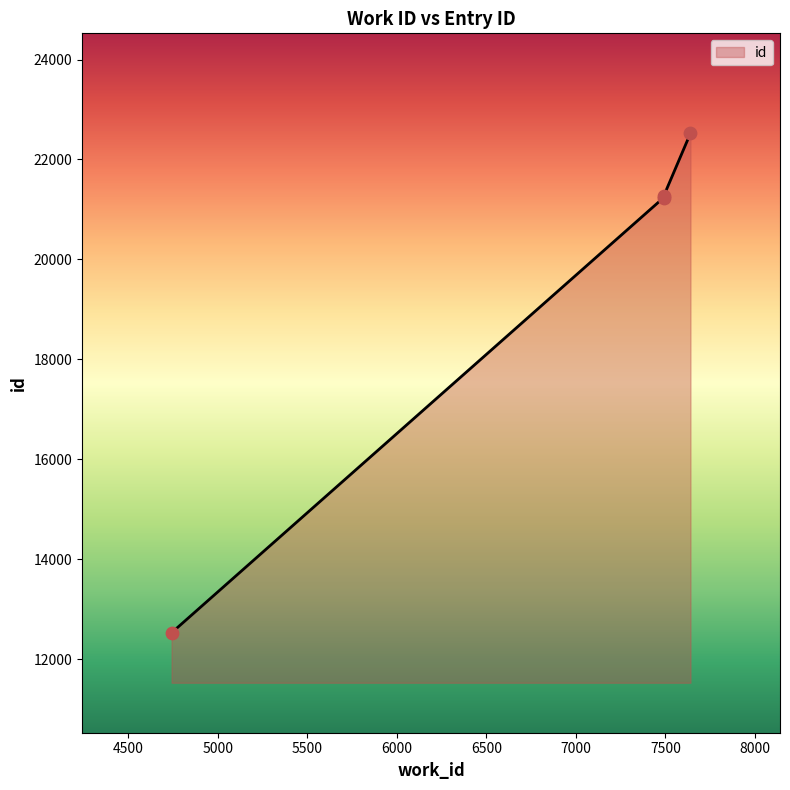

Approximately how many times larger is the value at 7490 compared to 4742?

1.7